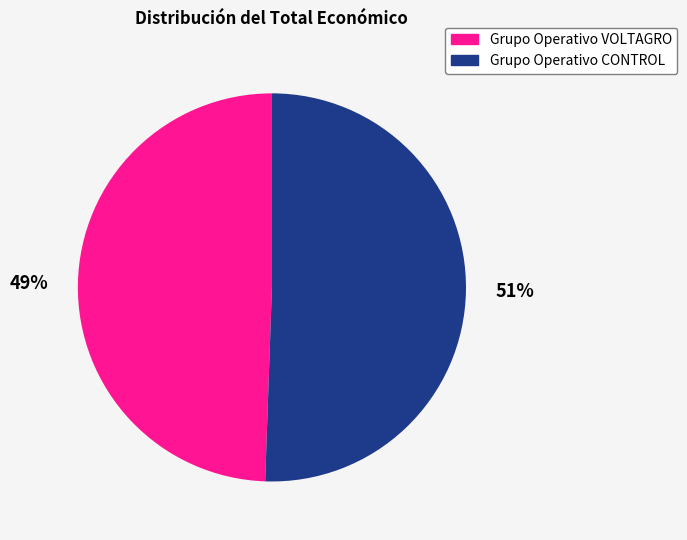

What is the largest slice in the pie chart?

Grupo Operativo CONTROL